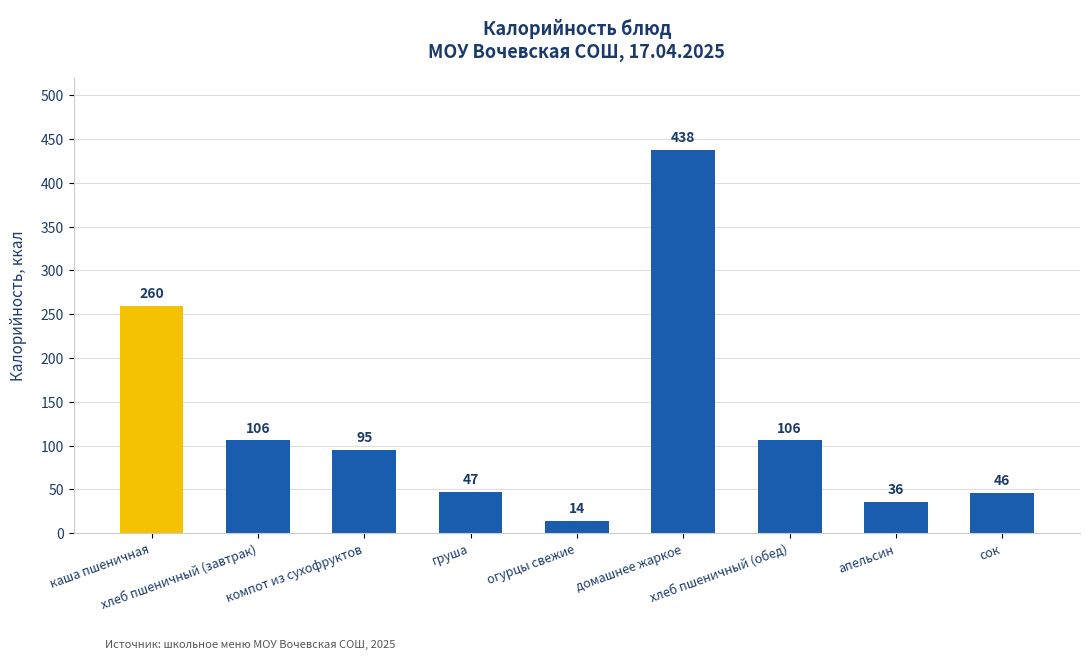

Are the bars horizontal?

No